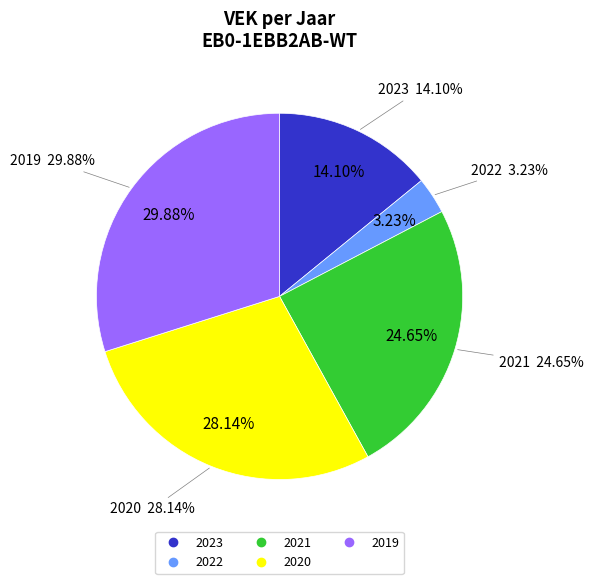

True or false: 2020 accounts for 28% of the total.

True